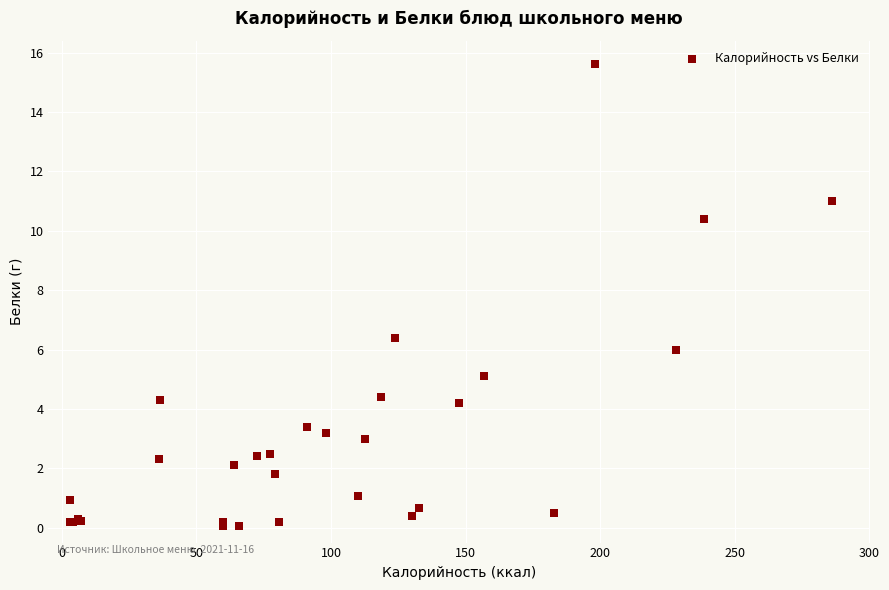

What Y value in the scatter plot is closest to 7?

6.4